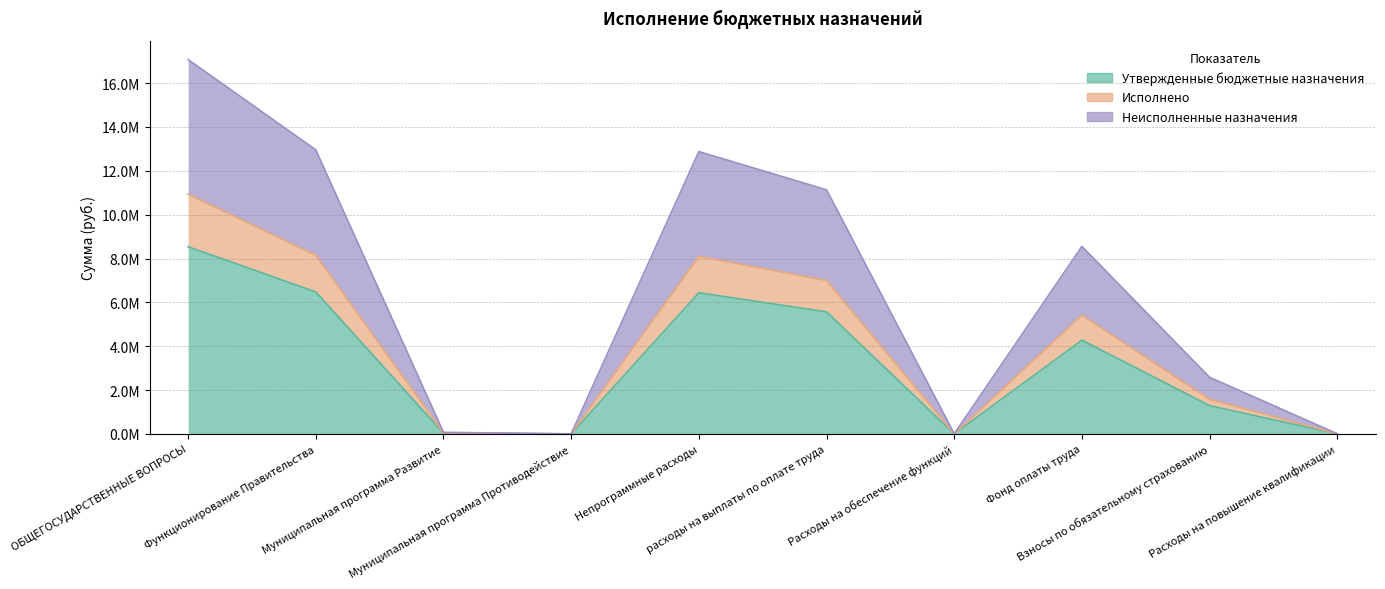

List the labels in order of Утвержденные бюджетные назначения value, largest first.

ОБЩЕГОСУДАРСТВЕННЫЕ ВОПРОСЫ, Функционирование Правительства, Непрограммные расходы, расходы на выплаты по оплате труда, Фонд оплаты труда, Взносы по обязательному страхованию, Муниципальная программа Развитие, Расходы на обеспечение функций, Расходы на повышение квалификации, Муниципальная программа Противодействие